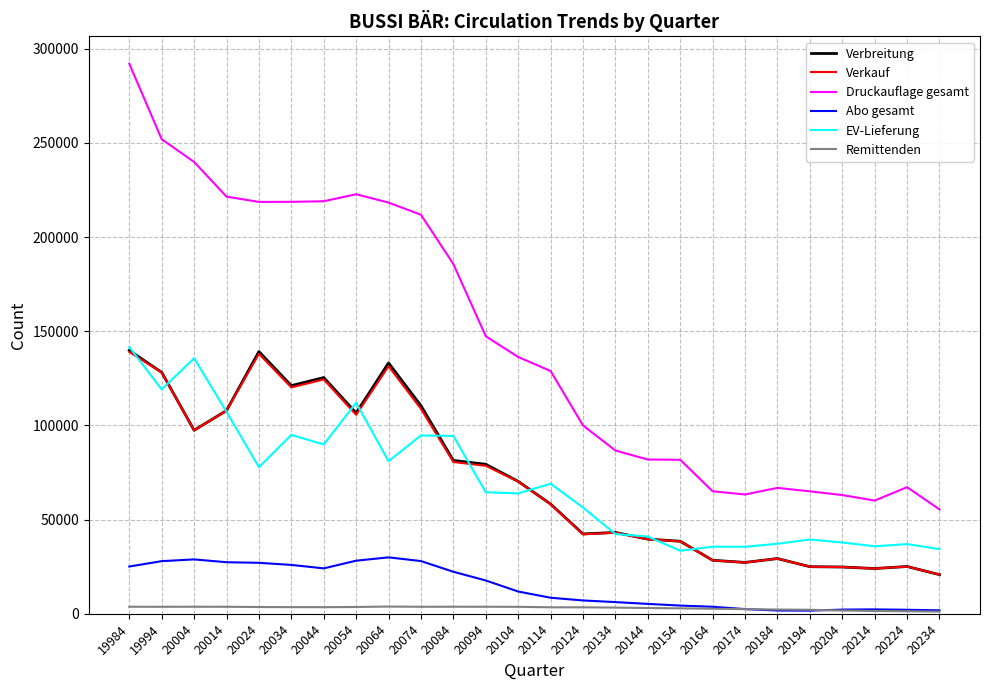

Which series has the widest spread of values?

Druckauflage gesamt